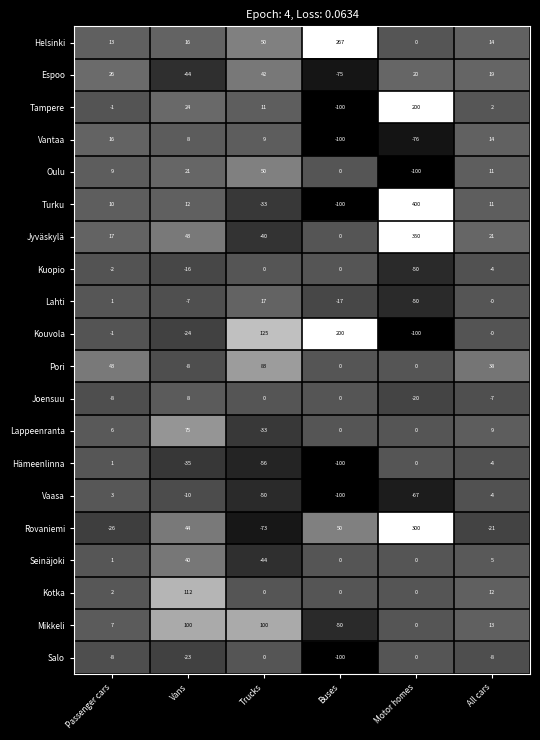

What value does the Kouvola series have at Motor homes?

-100